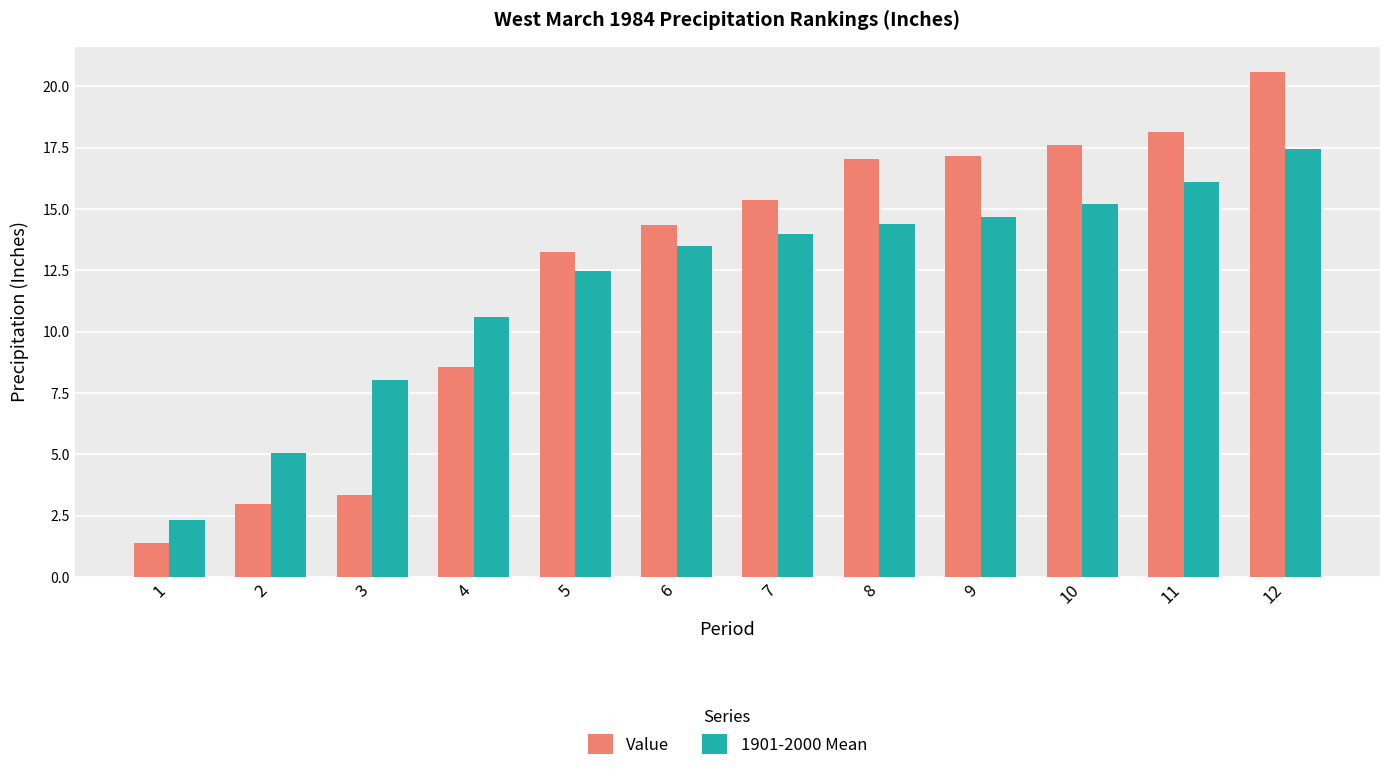

Which series has the largest range (max minus min)?

Value